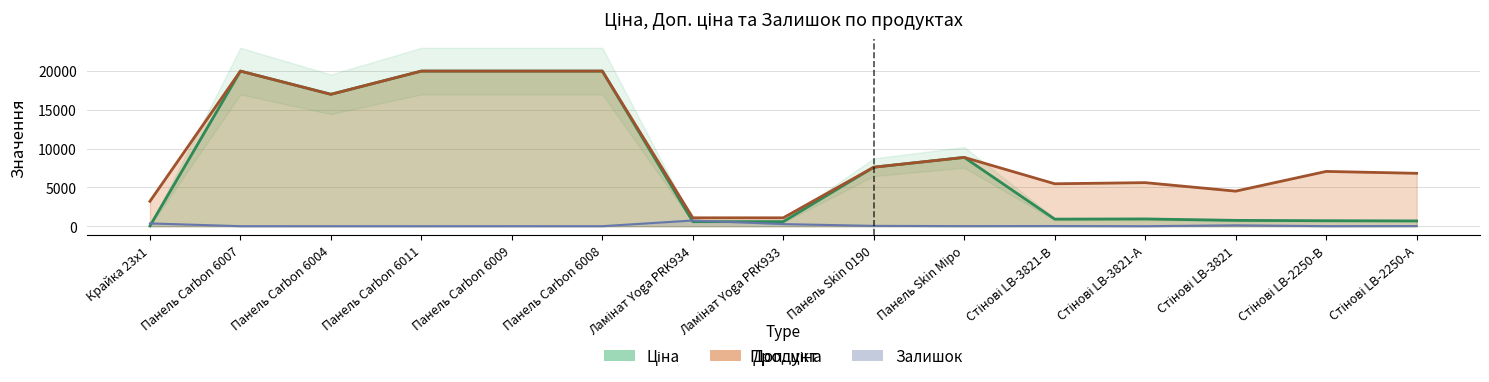

At which label is Залишок closest to 368?

Крайка 23x1